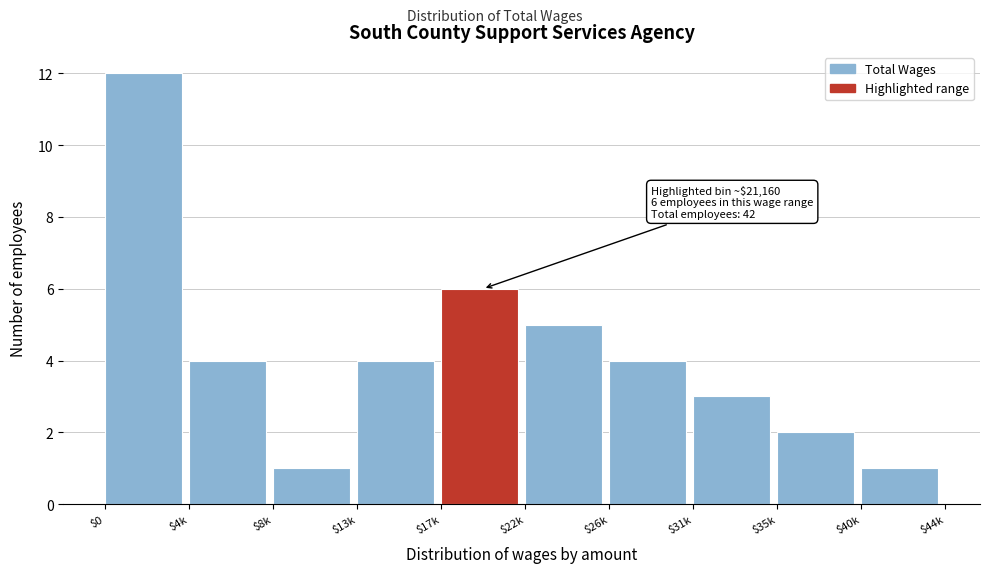

Reading left to right, extract all data points from this chart.

12	4	1	4	6	5	4	3	2	1